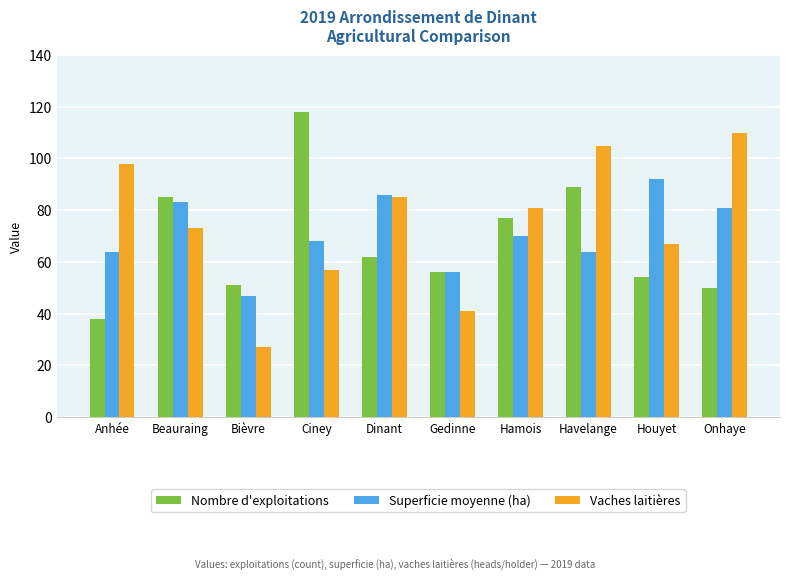

What is the label of the 7th bar from the right?

Ciney